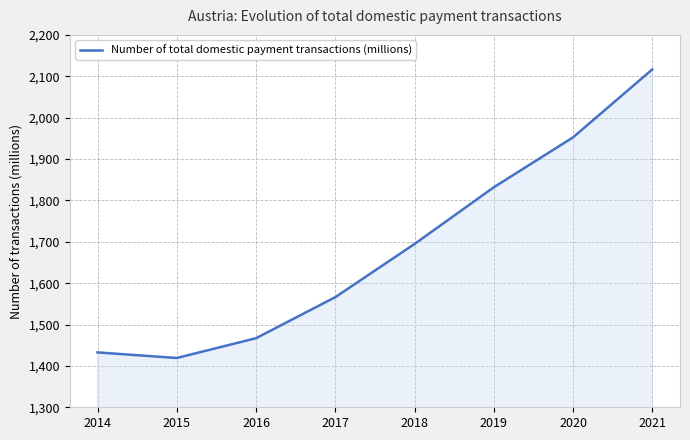

True or false: the data has more than 1 interior local peaks.

False